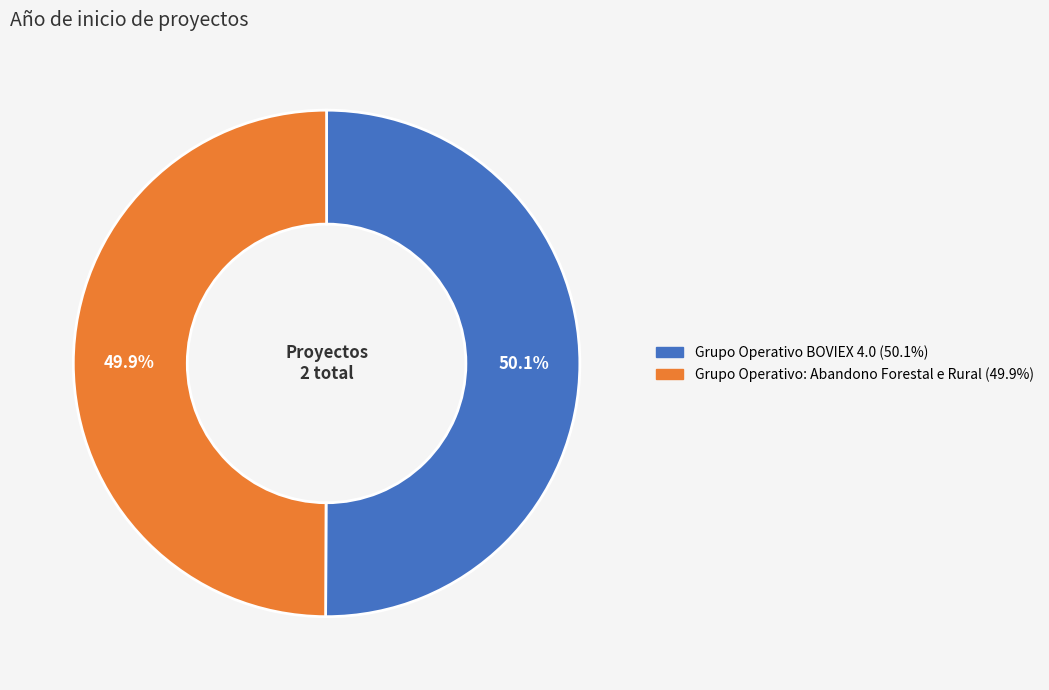

Does any single category account for the majority?

Yes